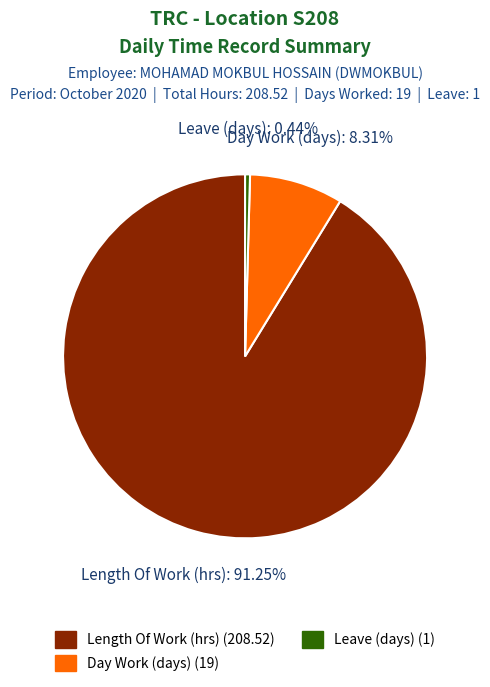

Is there any slice that represents more than half of the pie?

Yes